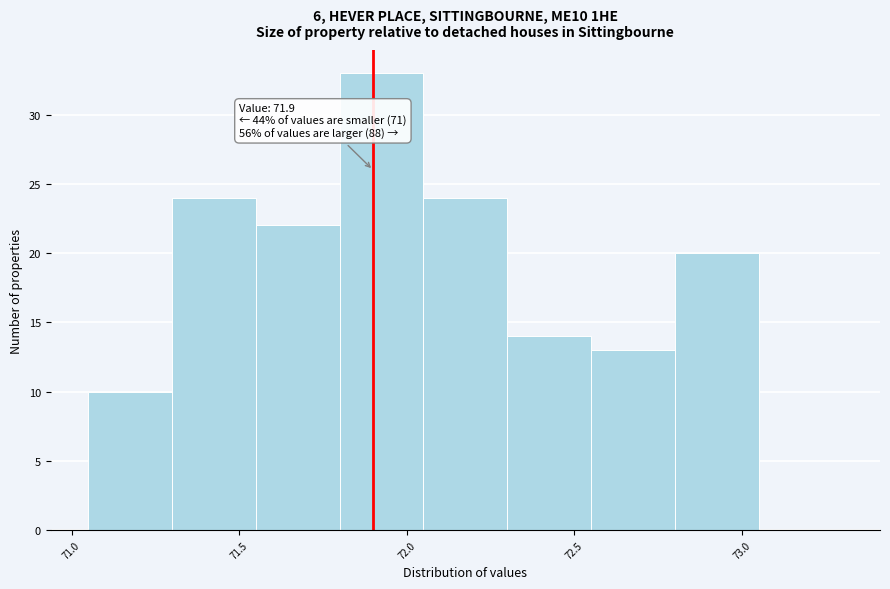

Which range on the x-axis has the tallest bar?

71.80 to 72.05